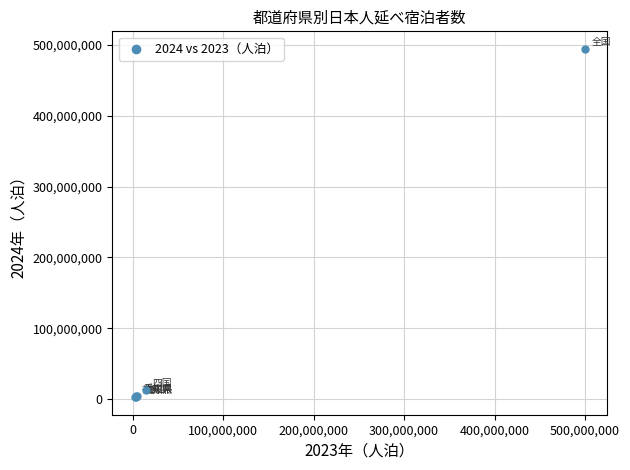

What Y value in the scatter plot is closest to 248483240?

12915390